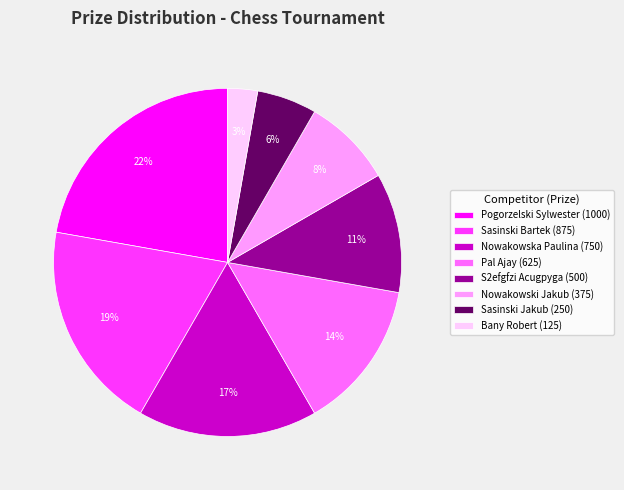

What is the largest slice in the pie chart?

Pogorzelski Sylwester